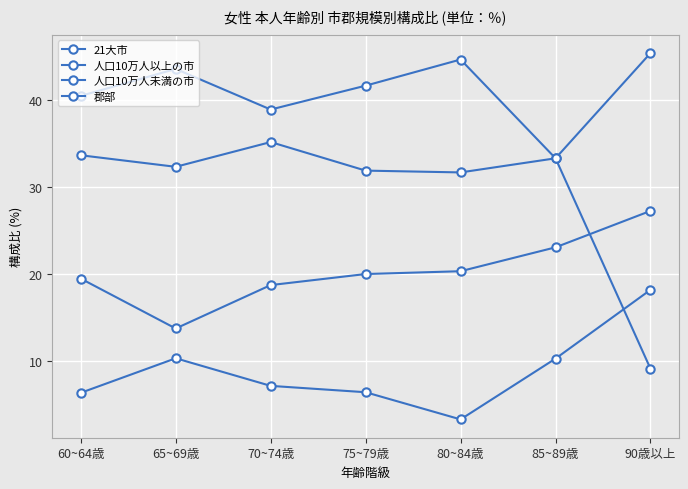

What is the label of the 1st point from the left?

60~64歳